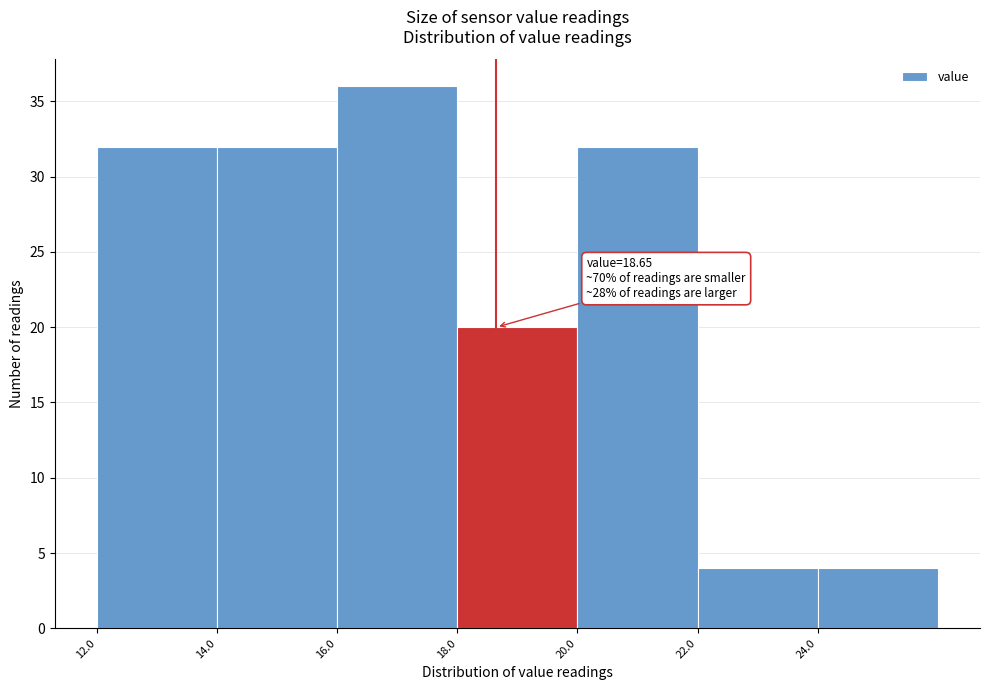

Over which range of the x-axis is the bar tallest?

16 to 18